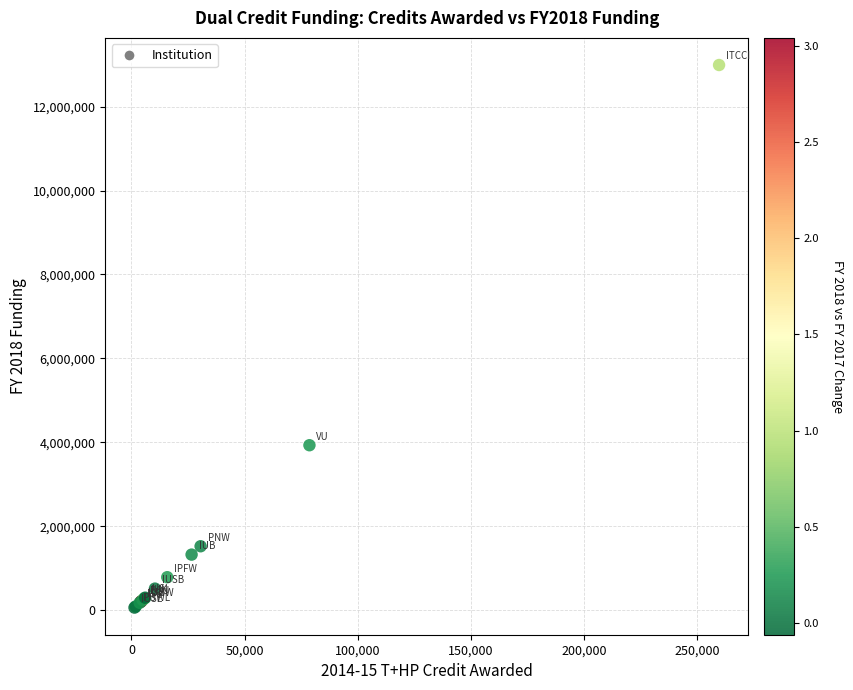

What Y value in the scatter plot is closest to 6527900?

3933800